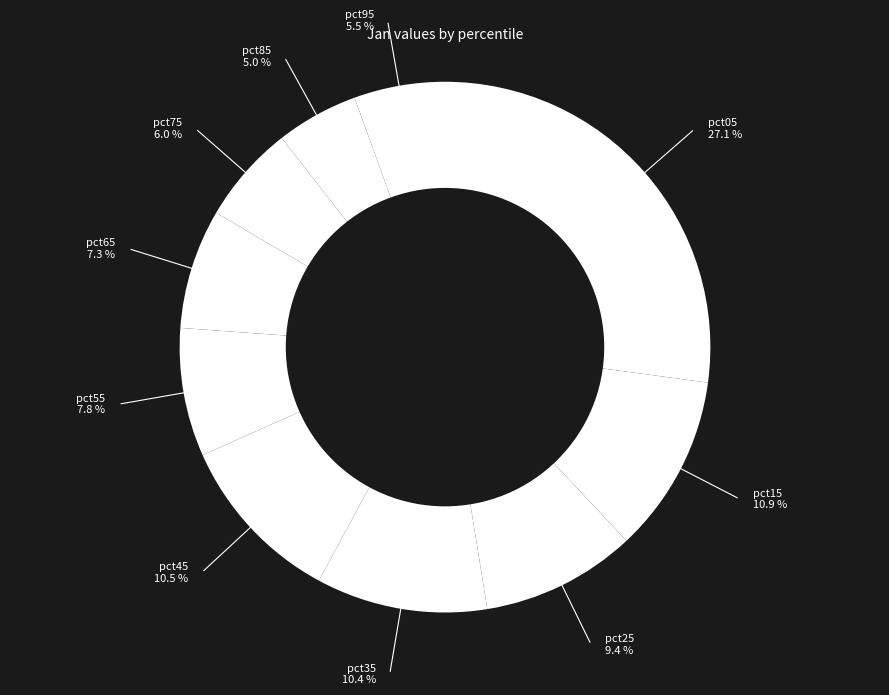

How many segments does this pie chart have?

10